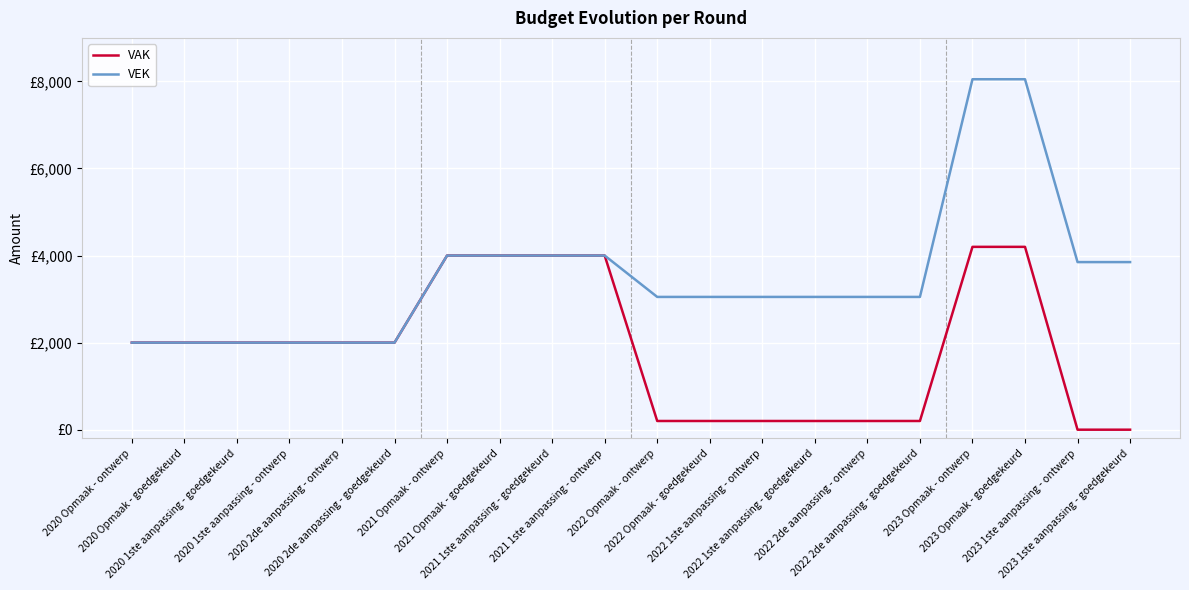

Does the chart have visible grid lines?

Yes